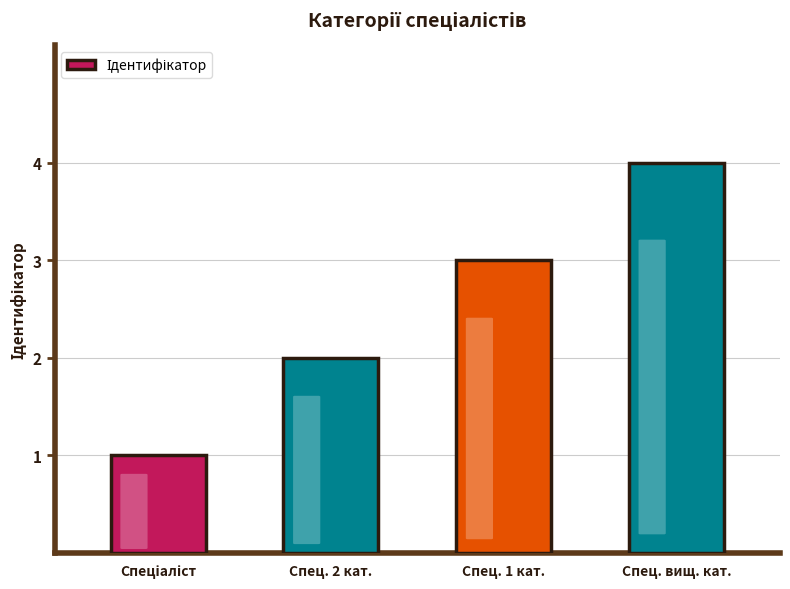

What is the difference between the maximum and minimum values?

3